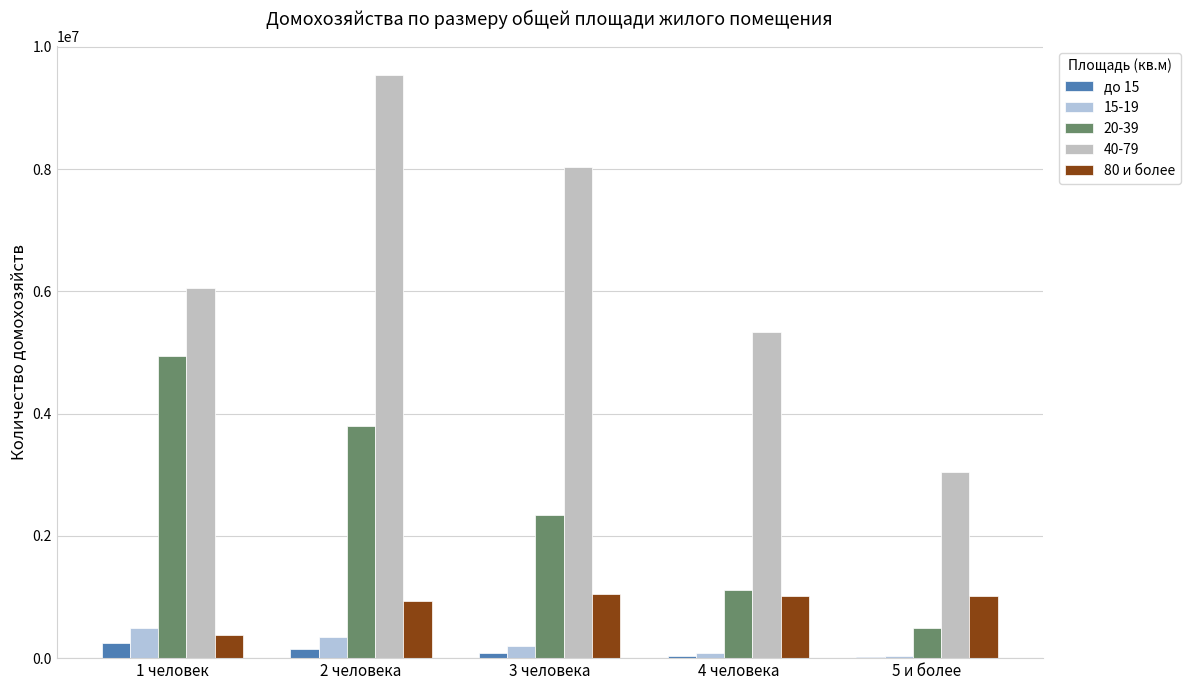

What is the label of the 2nd bar from the right?

4 человека